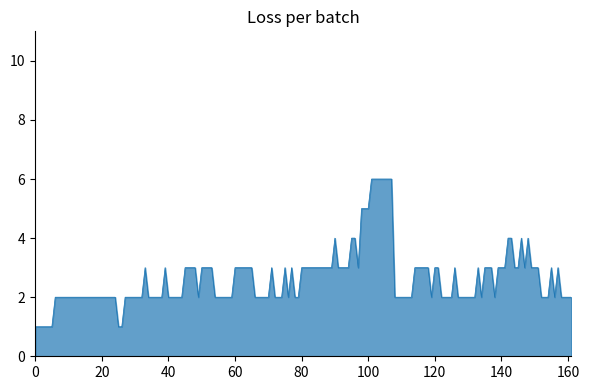

What is the difference between the maximum and minimum values?

5